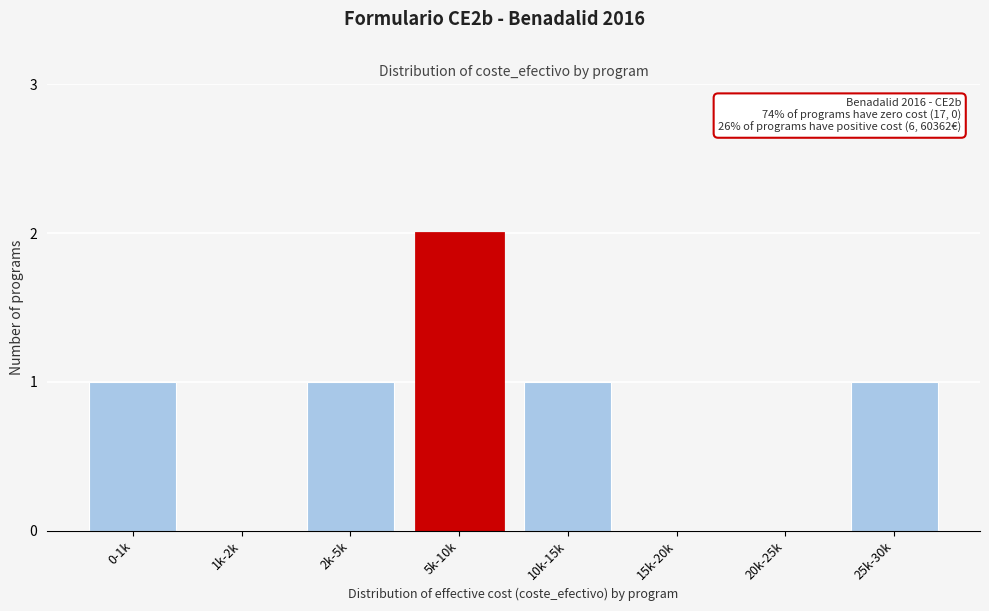

Reading right to left, list all the values displayed in this chart.

25k-30k=1	20k-25k=0	15k-20k=0	10k-15k=1	5k-10k=2	2k-5k=1	1k-2k=0	0-1k=1